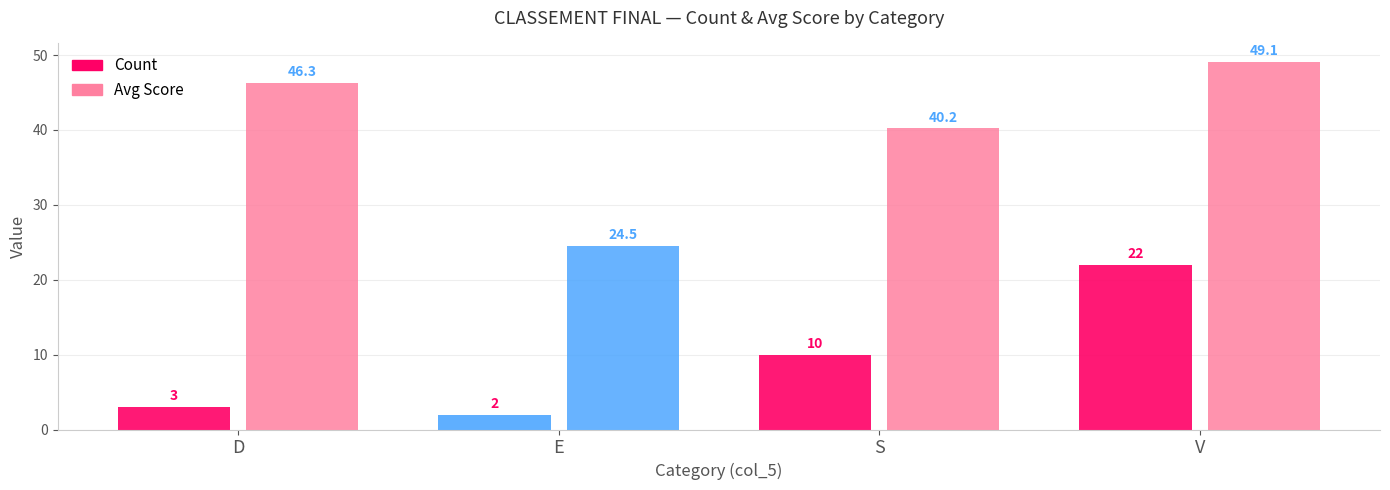

The value of Avg Score at E is 24.5. True or false?

True